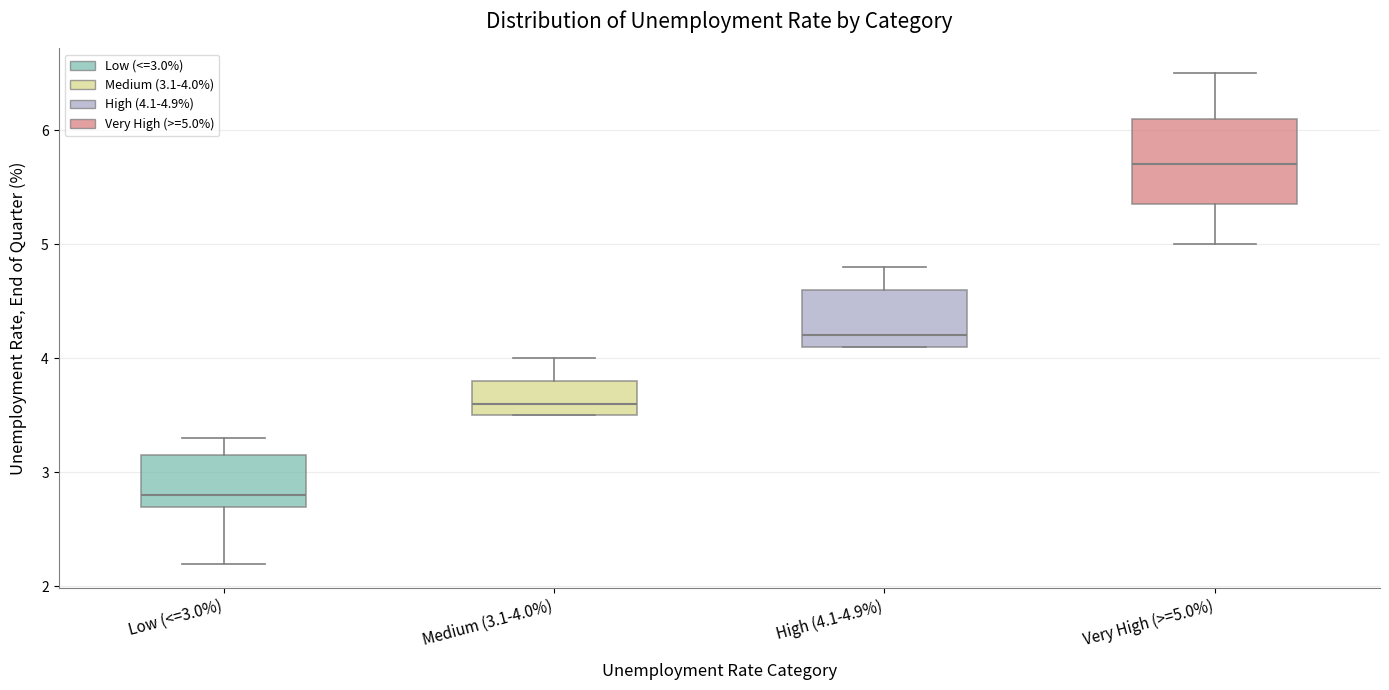

Which box has the highest median line?

Very High (>=5.0%)